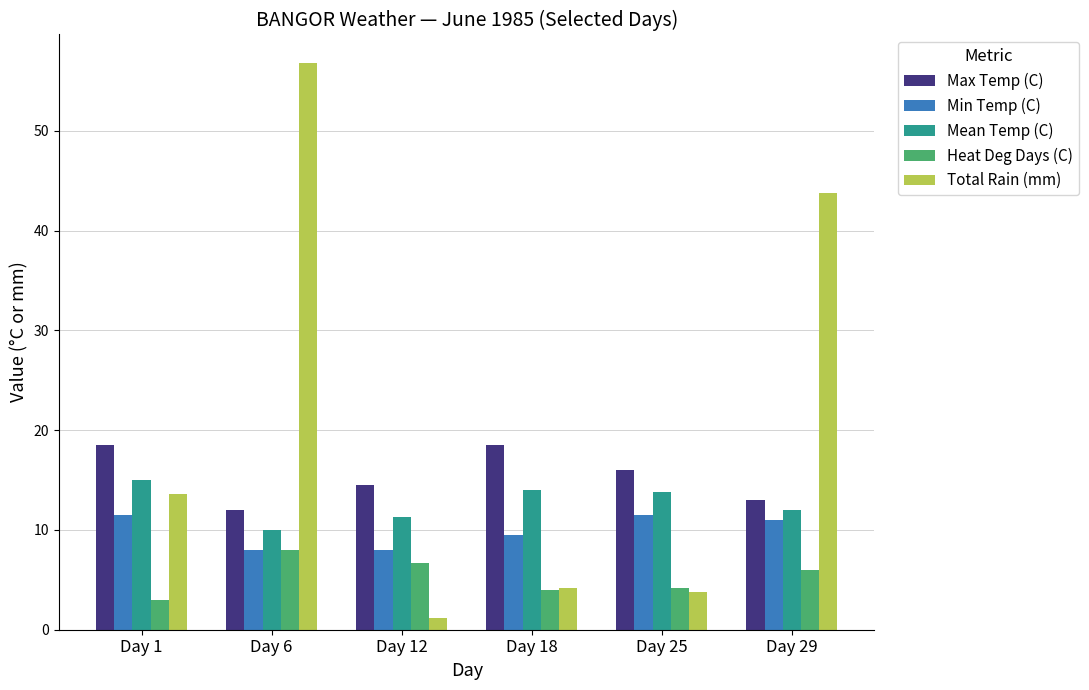

What is the value of the Heat Deg Days (C) bar at the 1st from the left?

3.0